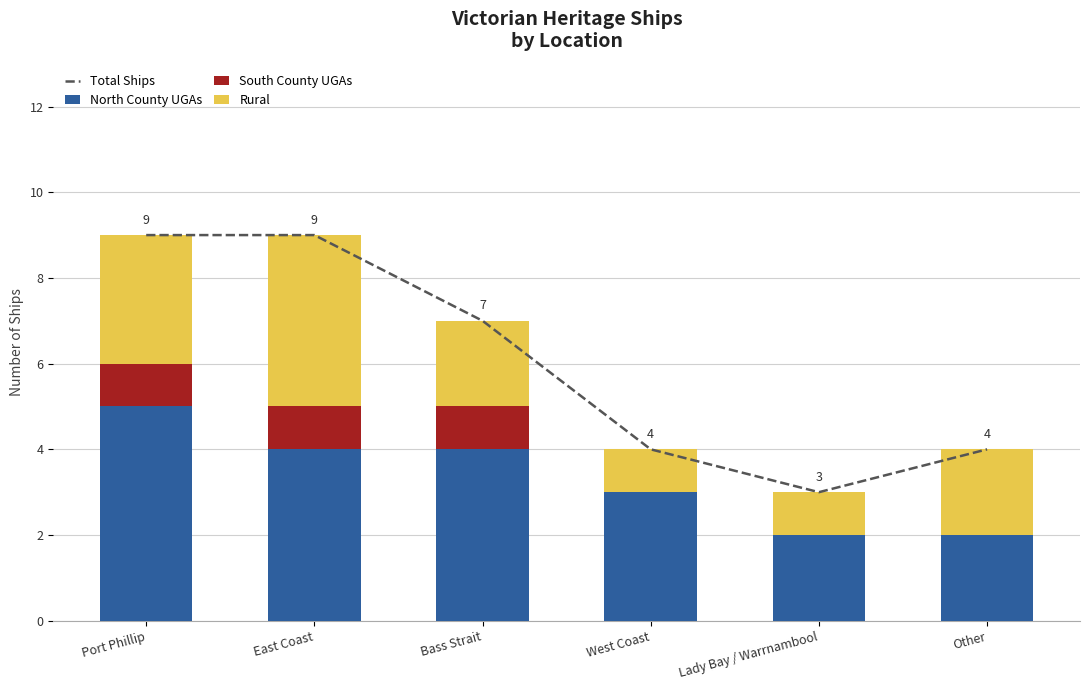

Which category has the highest value in the South County UGAs series?

Port Phillip